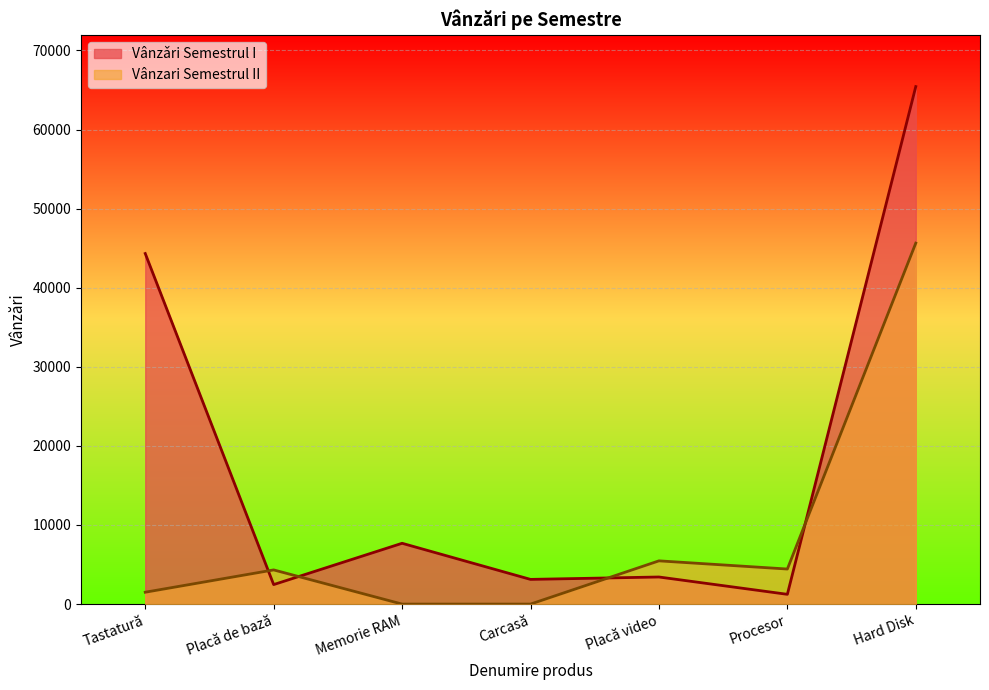

What are all the series names shown in the legend?

Vânzǎri Semestrul I, Vânzari Semestrul II